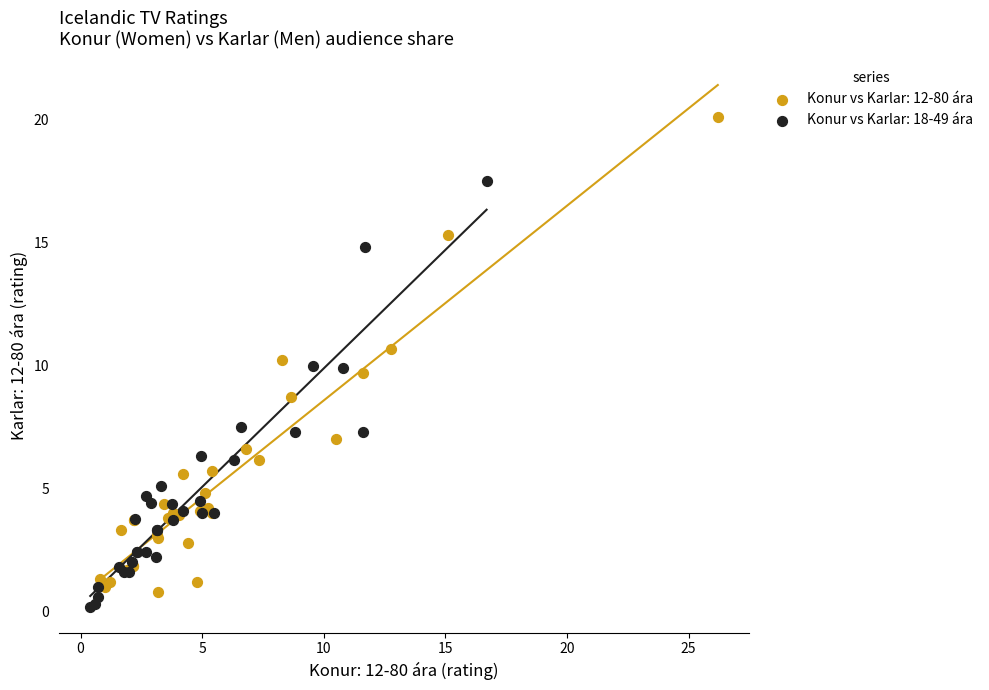

Which series reaches the minimum Y coordinate?

Konur vs Karlar: 18-49 ára